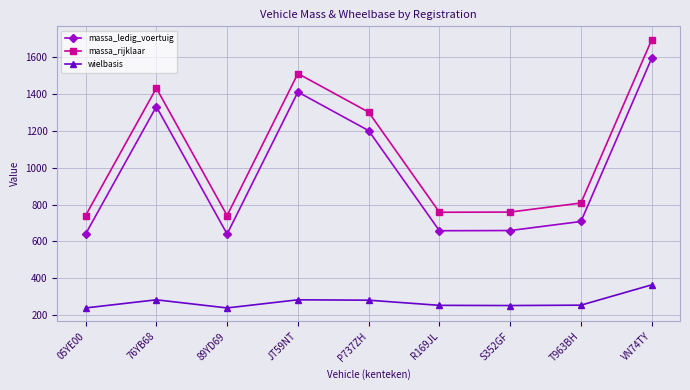

The value of massa_rijklaar at R169JL is 173. True or false?

False